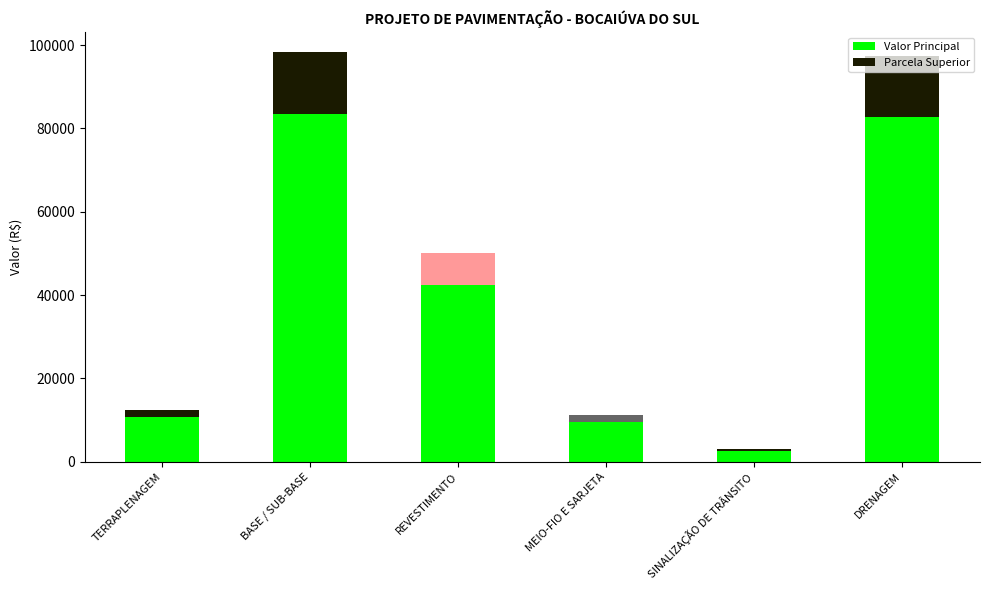

How many bars are there in total?

6